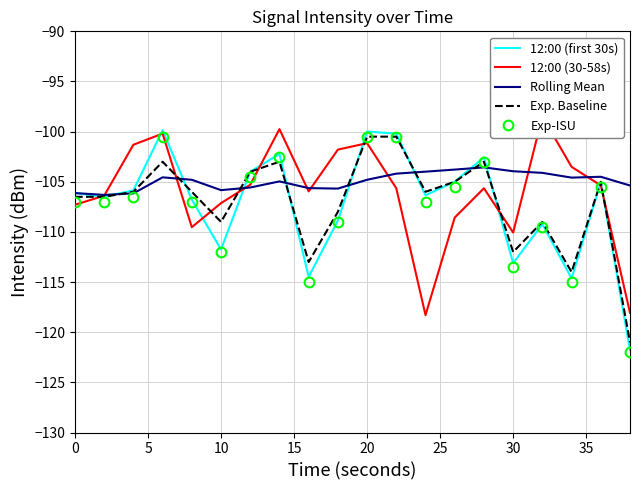

True or false: 12:00 (first 30s) has a value of -164.7 at 0.

False